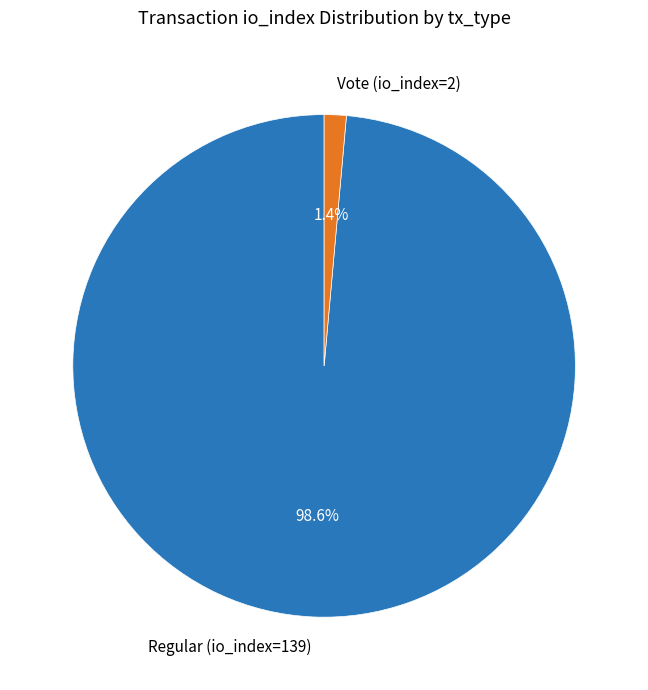

Which slice represents more than half of the pie?

Regular (io_index=139)